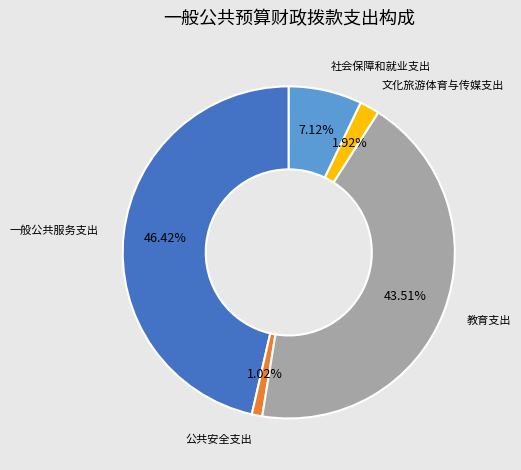

How many segments does this pie chart have?

5